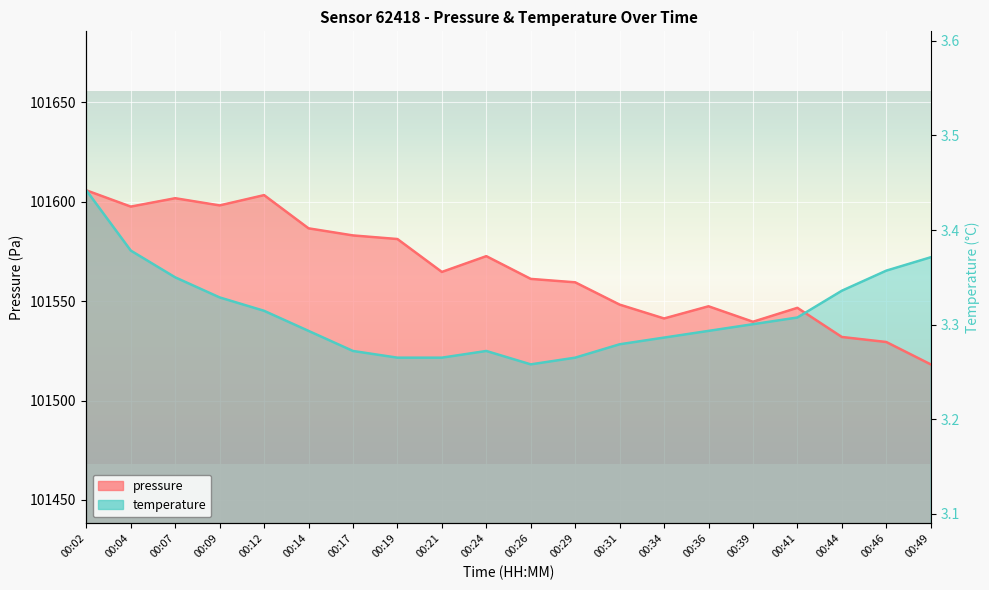

How many data points in temperature are above 101538?

10